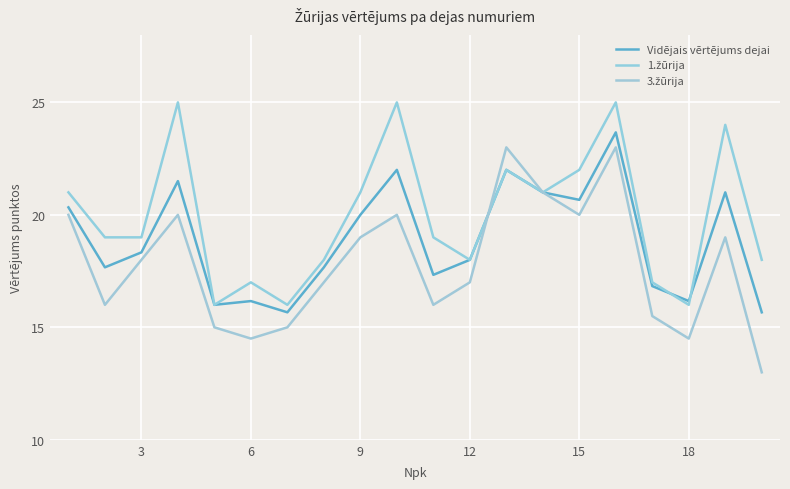

Does the chart have visible grid lines?

Yes